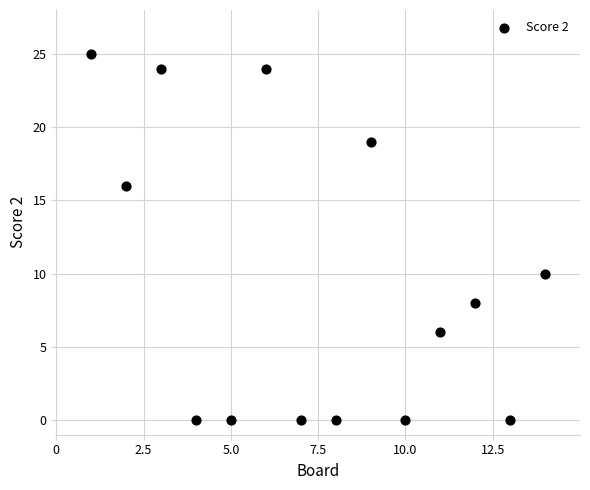

What Y value in the scatter plot is closest to 12?

10